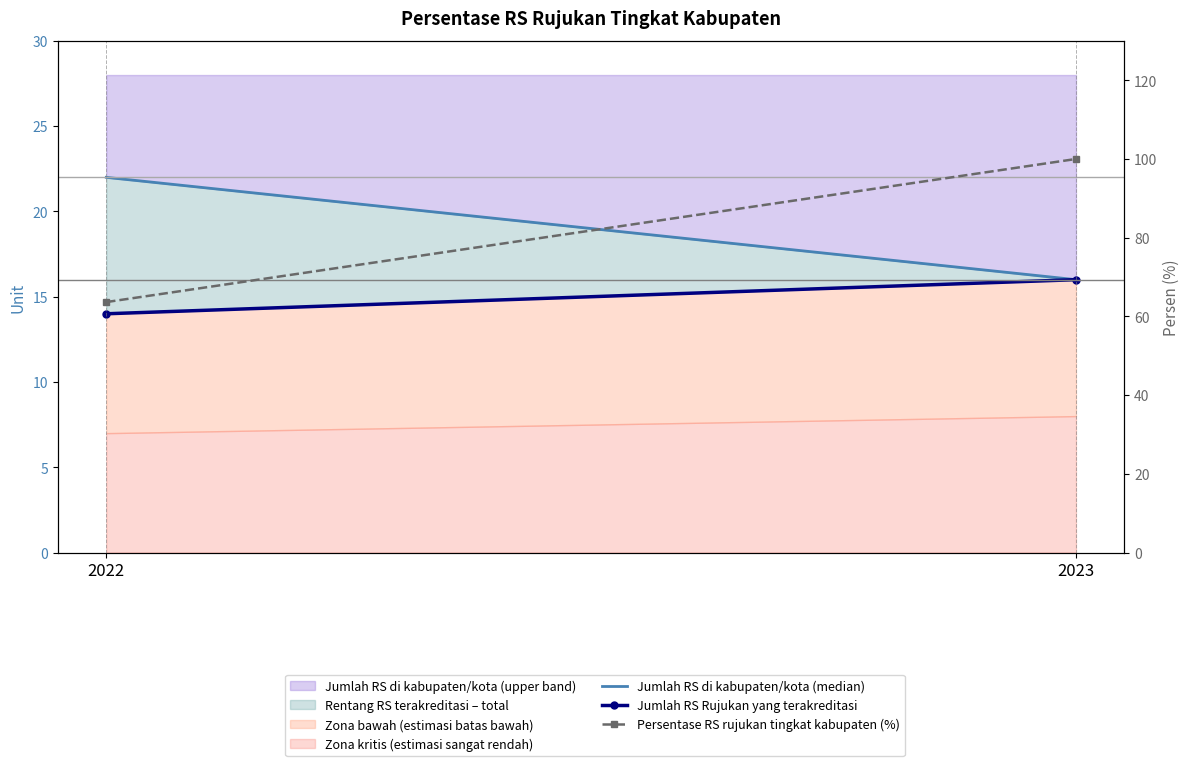

The Jumlah RS Rujukan yang terakreditasi series shows 18.7 at 2022. True or false?

False